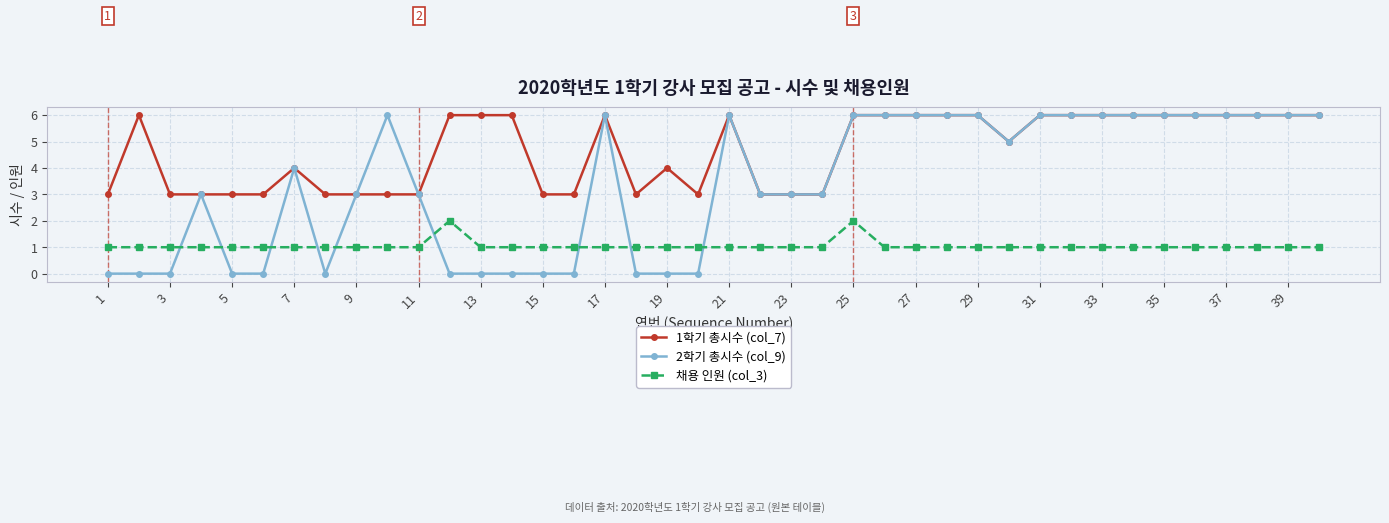

List the series in order of their overall mean, highest first.

1학기 총시수 (col_7), 2학기 총시수 (col_9), 채용 인원 (col_3)